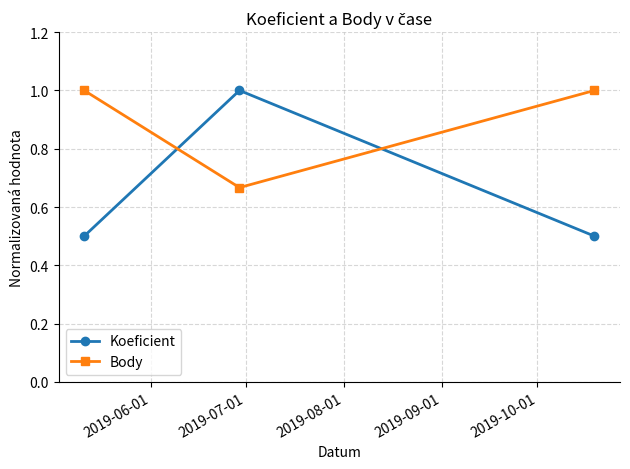

How many lines are shown in the chart?

2